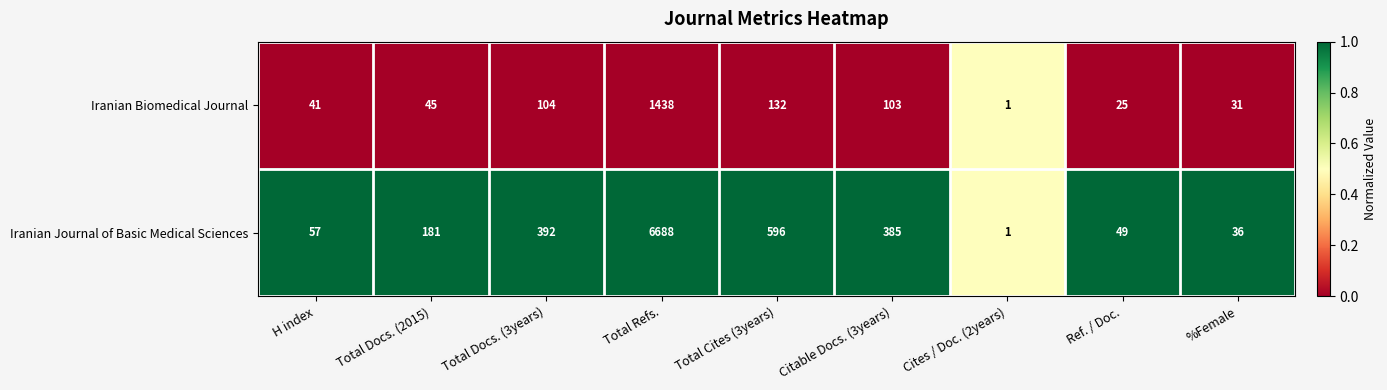

Which series has the largest total across all categories?

Iranian Journal of Basic Medical Sciences